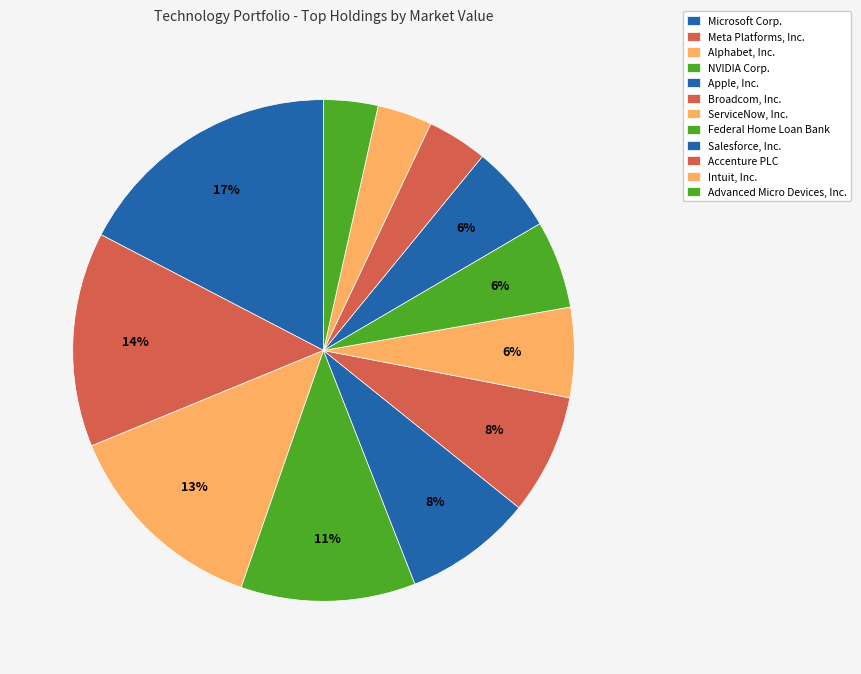

What is the largest slice in the pie chart?

Microsoft Corp.